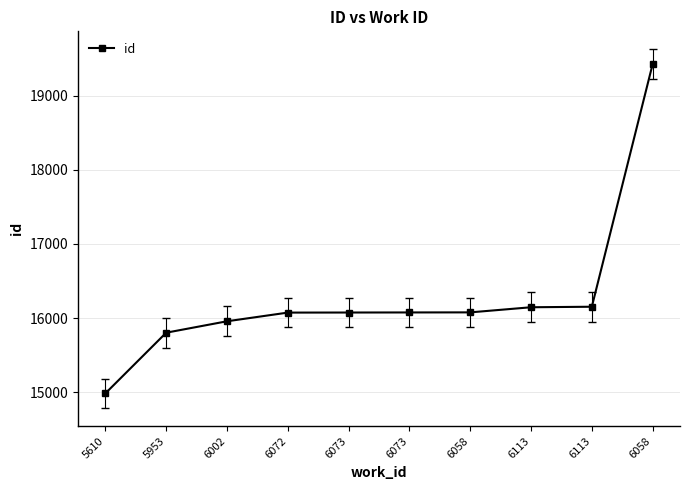

Is this an area chart (filled region under the line)?

No